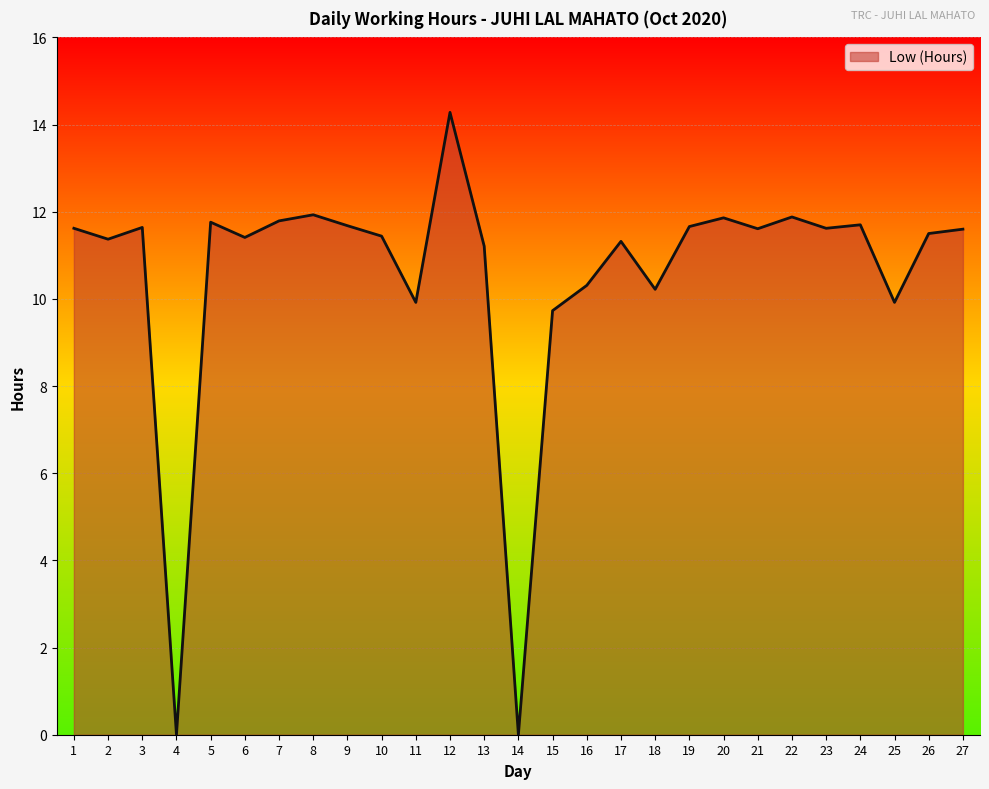

Is it true that the value at 22 is 18.4?

False